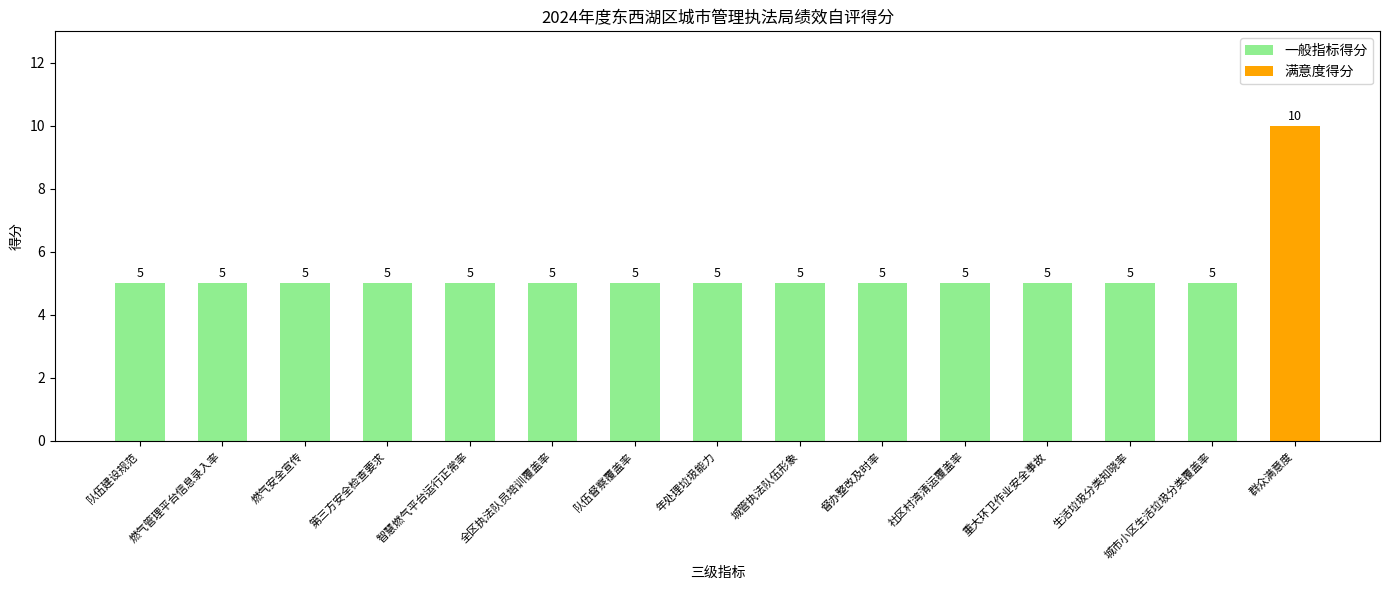

Which label corresponds to the largest value in the chart?

群众满意度